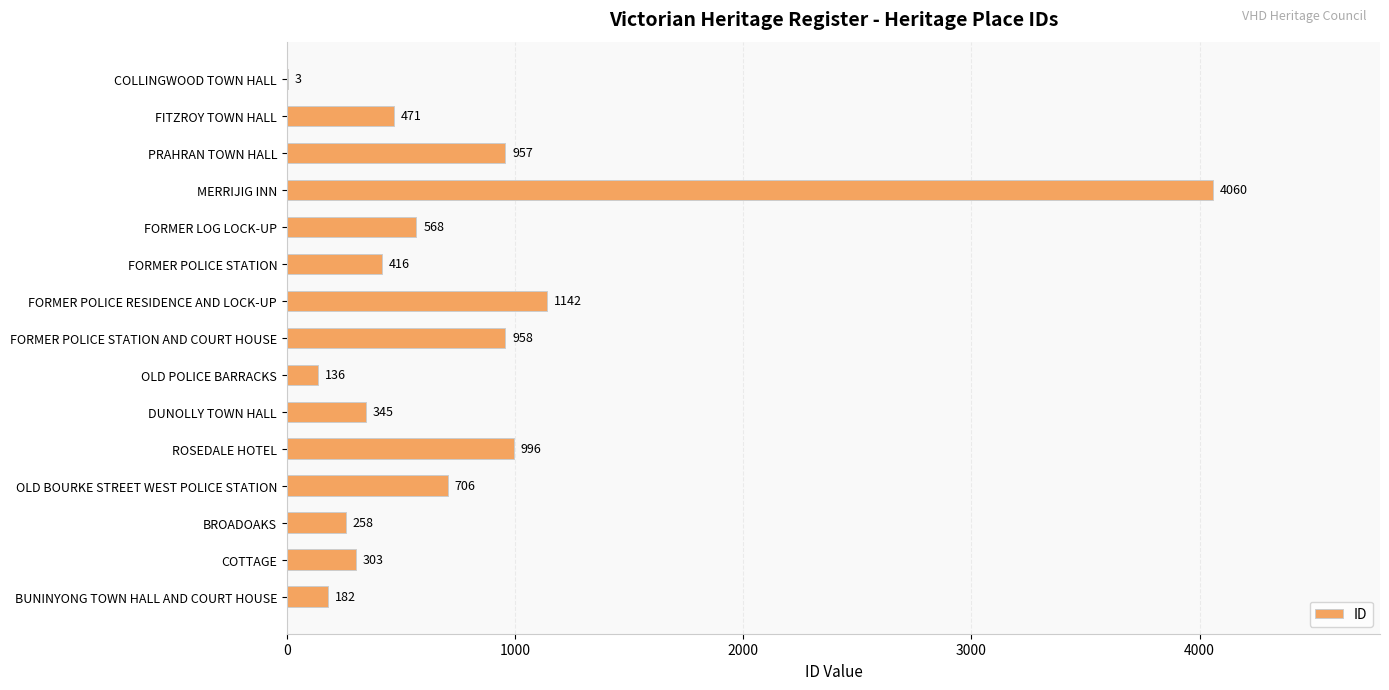

What is the change in value from FORMER LOG LOCK-UP to OLD BOURKE STREET WEST POLICE STATION?

+138